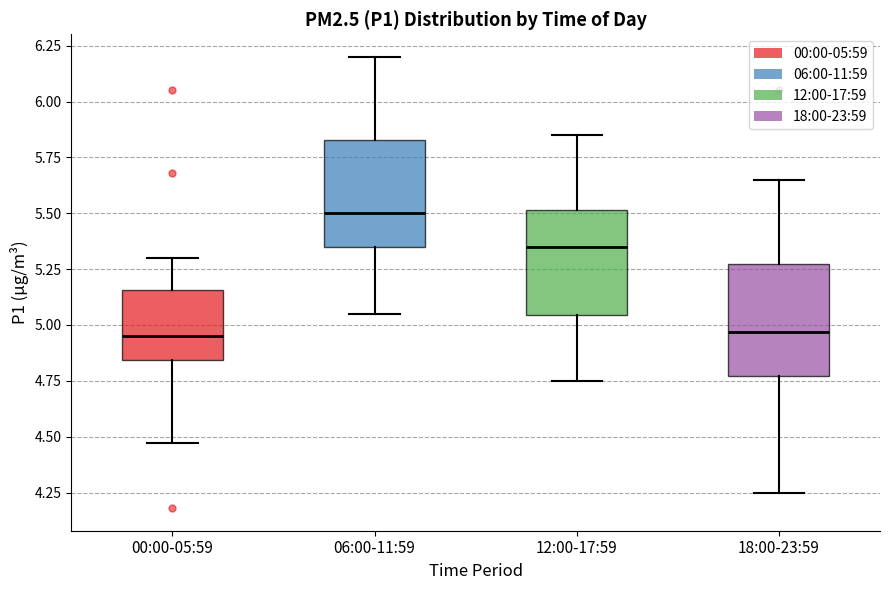

Reading left to right, read every box against the y-axis: the position of its median line, the range the box covers, and the ends of its whiskers. The values are not printed on the chart, so give them approximately, as read against the axis.

00:00-05:59: median 4.95, box 4.85 to 5.15, whiskers 4.45 to 5.30
06:00-11:59: median 5.50, box 5.35 to 5.85, whiskers 5.05 to 6.20
12:00-17:59: median 5.35, box 5.05 to 5.50, whiskers 4.75 to 5.85
18:00-23:59: median 4.95, box 4.75 to 5.30, whiskers 4.25 to 5.65